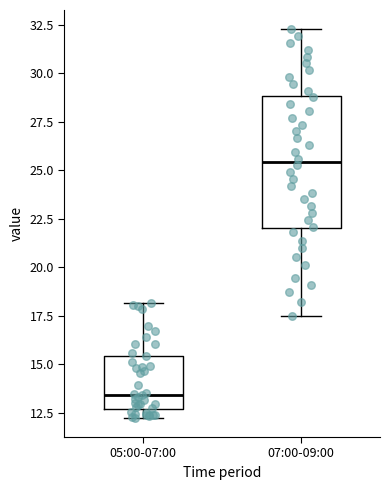

Which box's median line is the lowest?

05:00-07:00